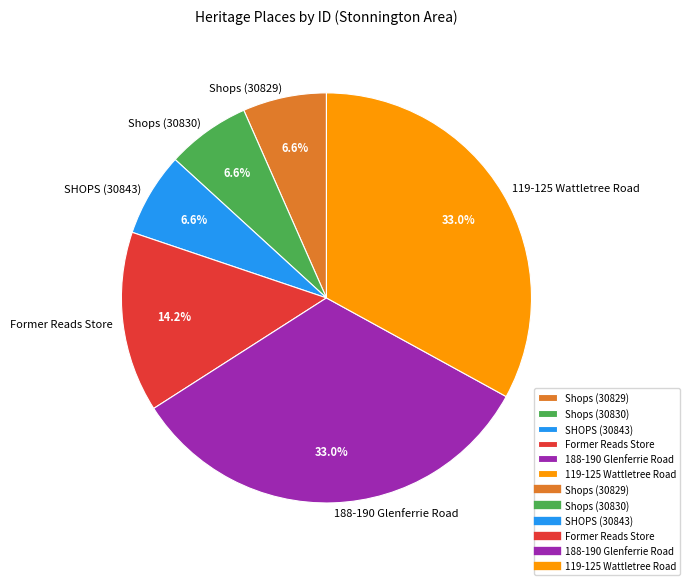

Between Former Reads Store and 188-190 Glenferrie Road, which is larger?

188-190 Glenferrie Road